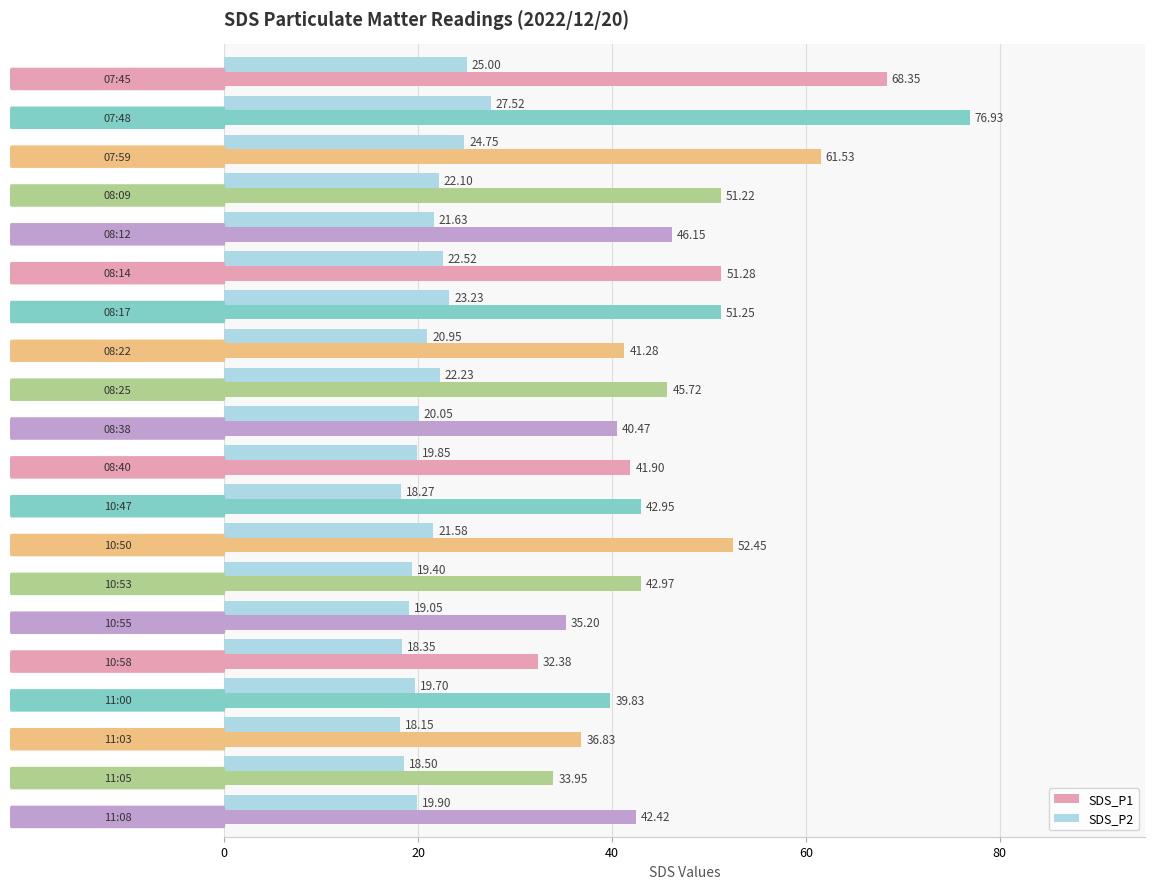

Which series has the largest total across all categories?

SDS_P1